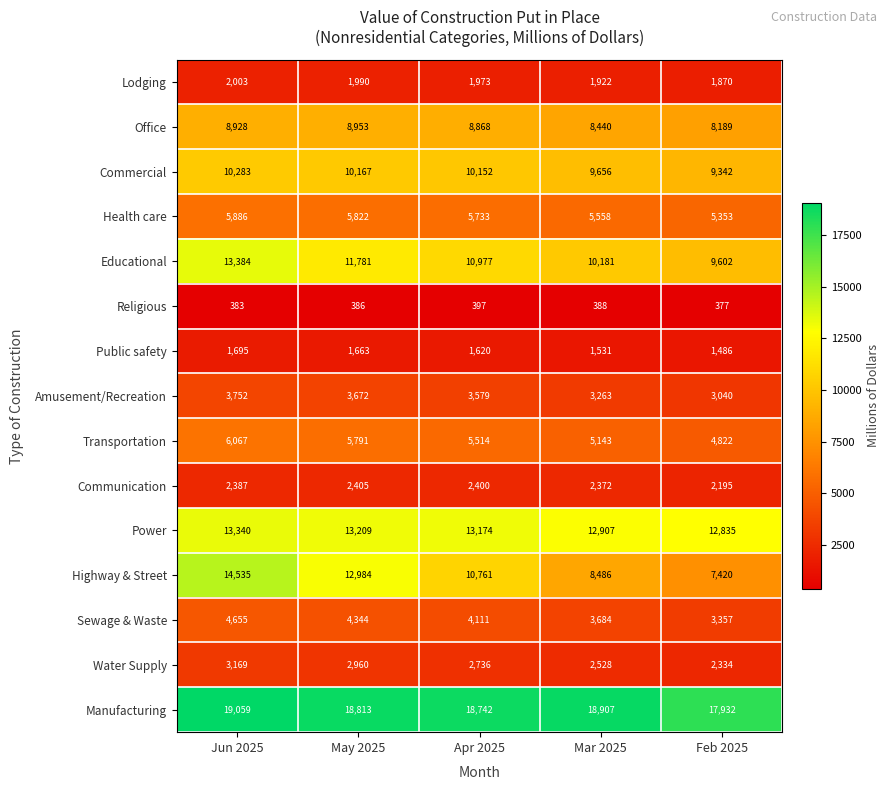

What is the difference between the Religious values at Mar 2025 and Apr 2025?

9